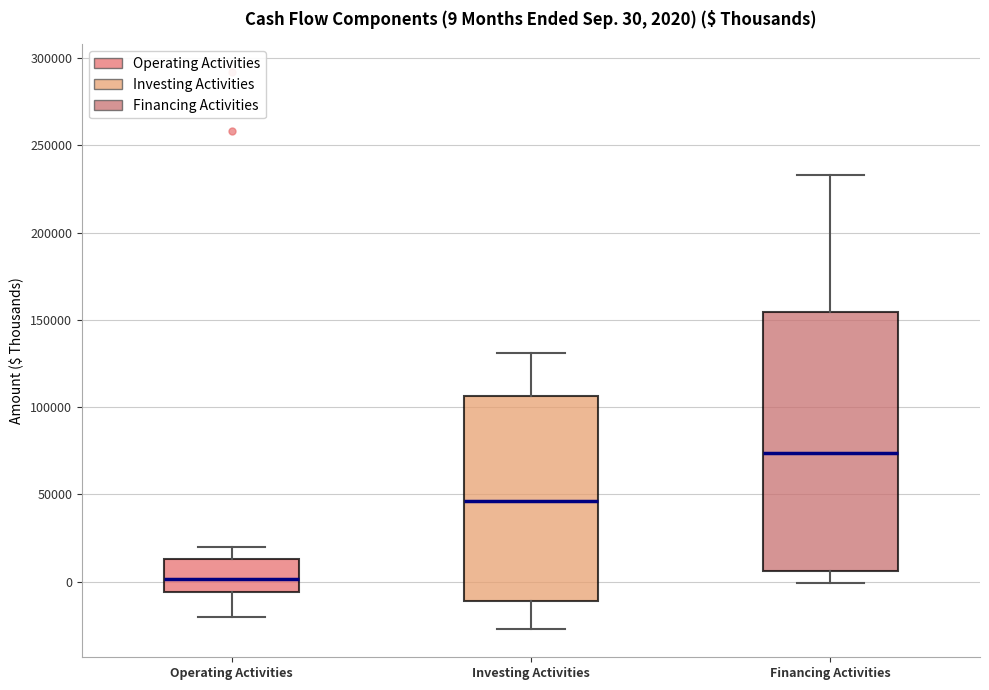

Which box has the highest median line?

Financing Activities